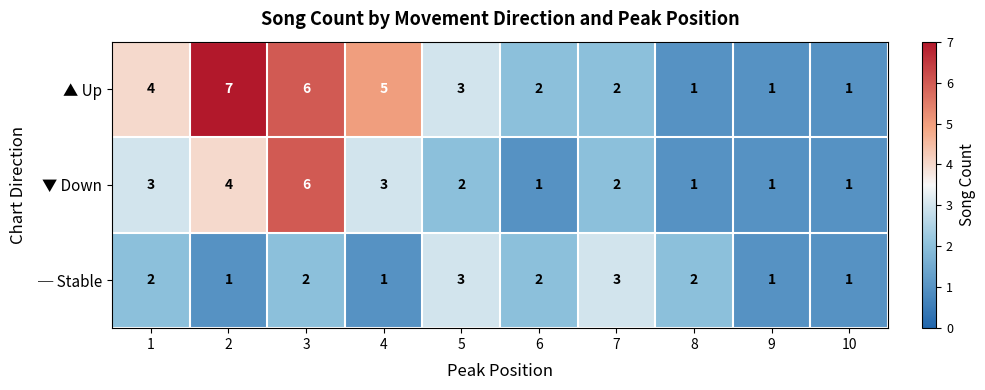

Between 4 and 7, which series saw the biggest shift?

▲ Up